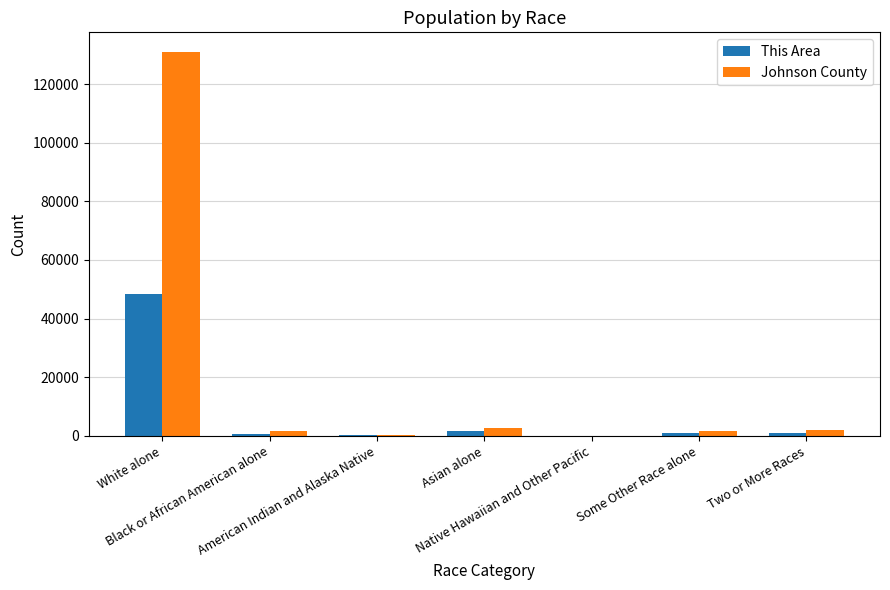

What is the sum of all This Area values?

52957